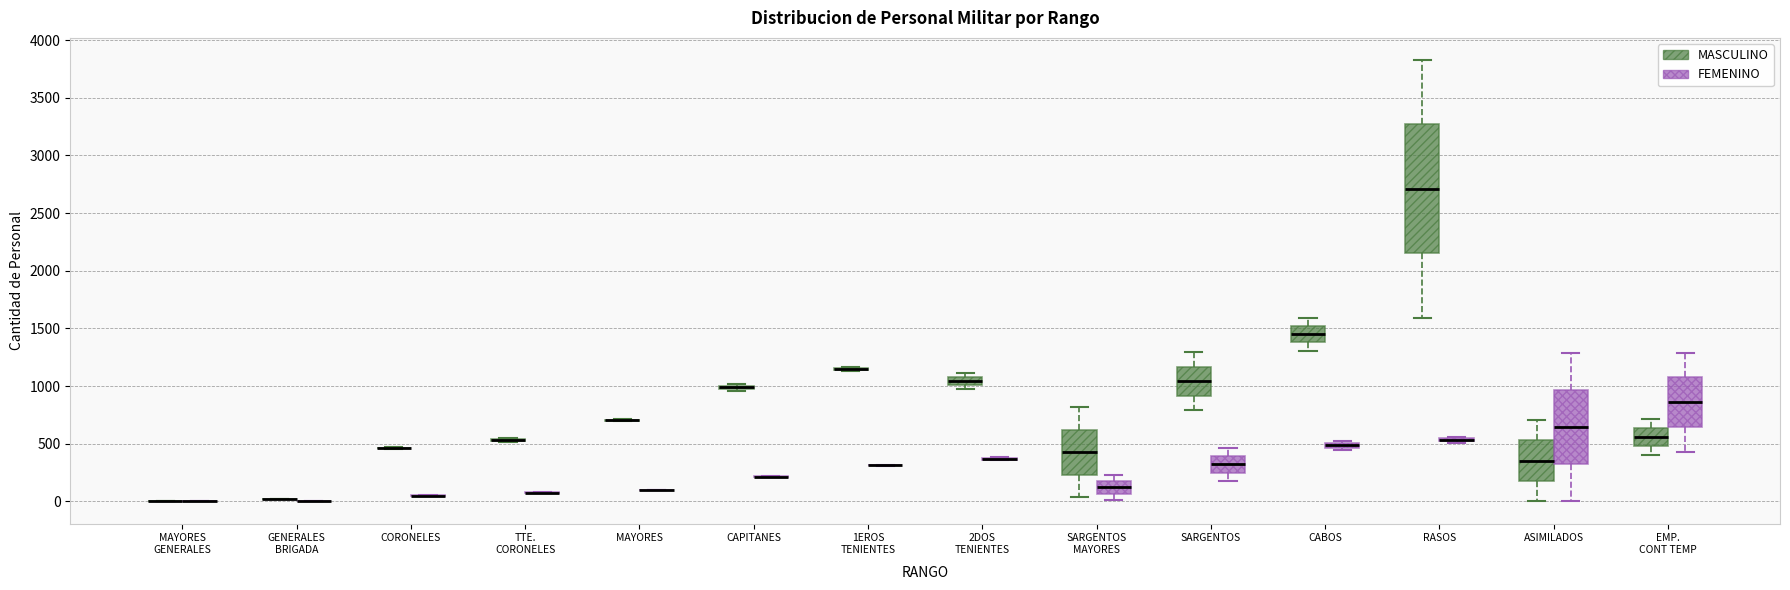

Which box is the tallest, from its lower edge to its upper edge?

RASOS (MASCULINO)